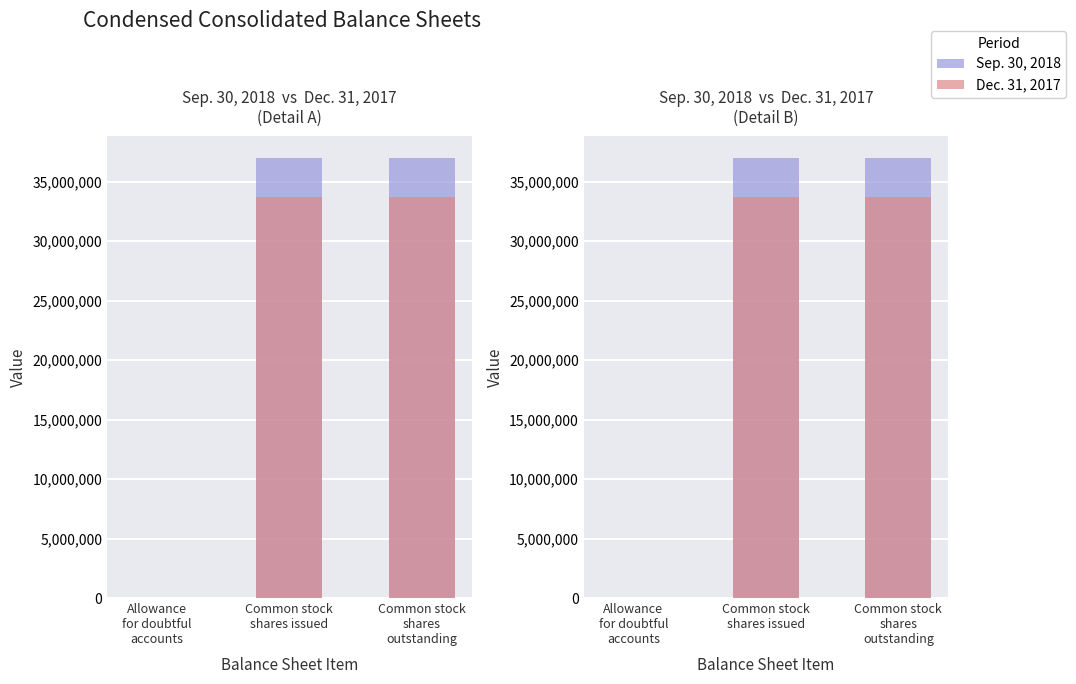

Reading right to left, extract all data points from this chart.

Sep. 30, 2018: 36945317	36945317	2703
Dec. 31, 2017: 33740323	33740323	1577